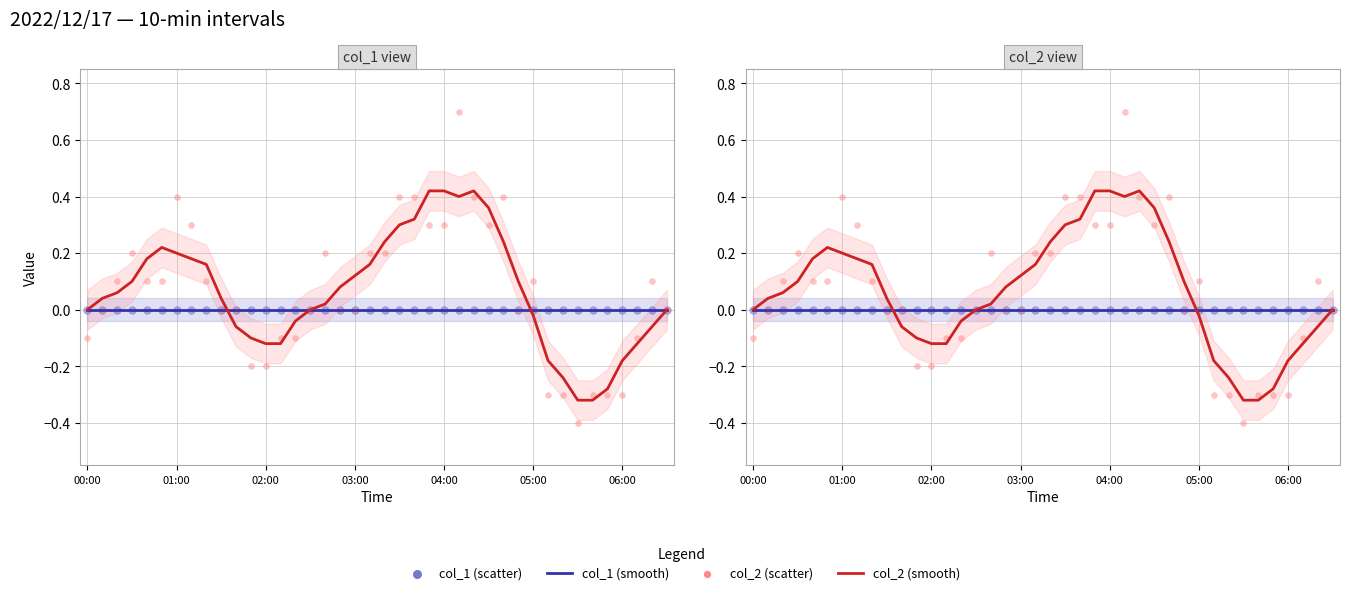

Which series has the largest total across all categories?

col_2 (smooth)